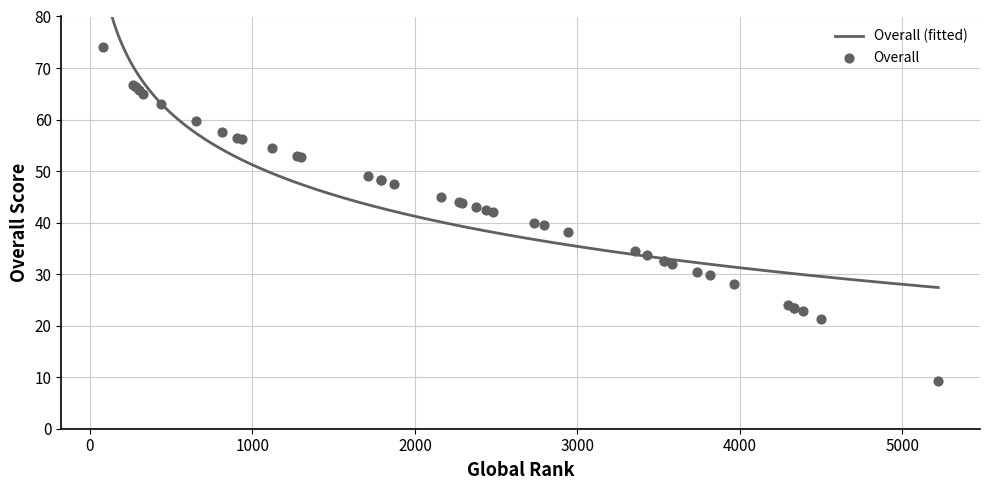

What is the change in value from 8 to 39?

+7.8